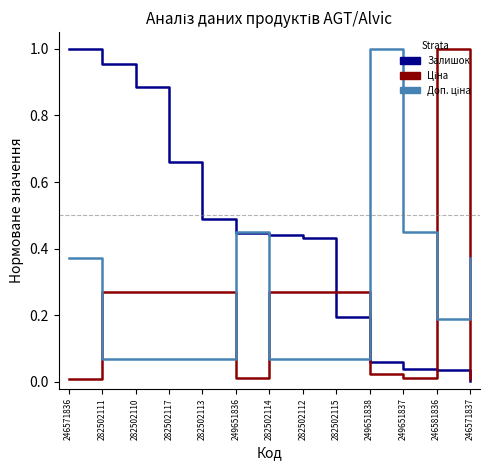

Is it true that Залишок equals 0.3 at 282502113?

False